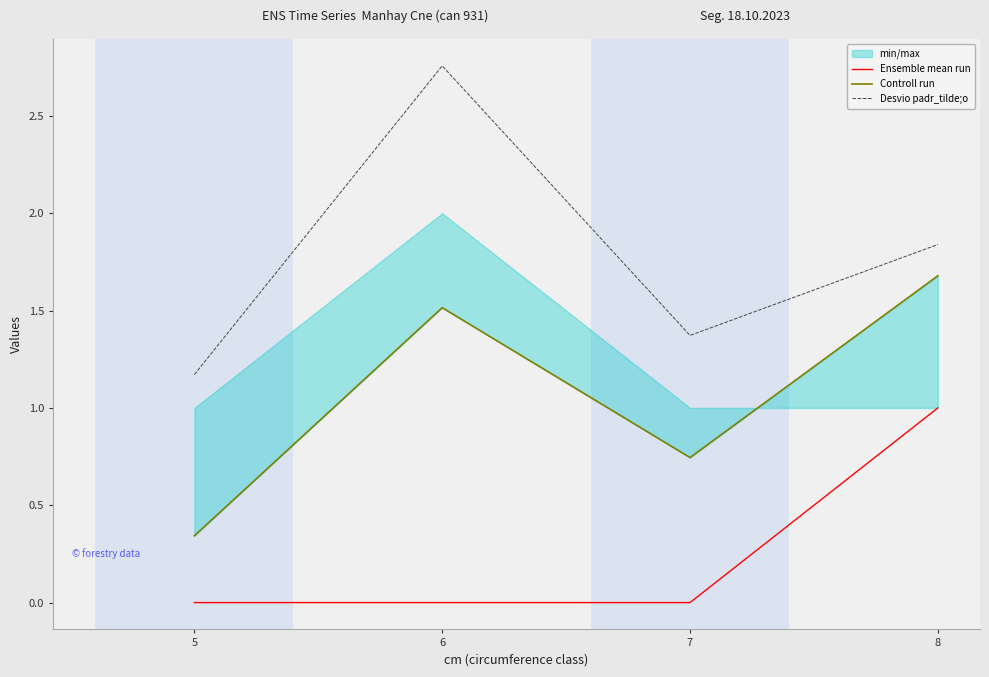

Between 6 and 8, which series saw the biggest shift?

Ensemble mean run